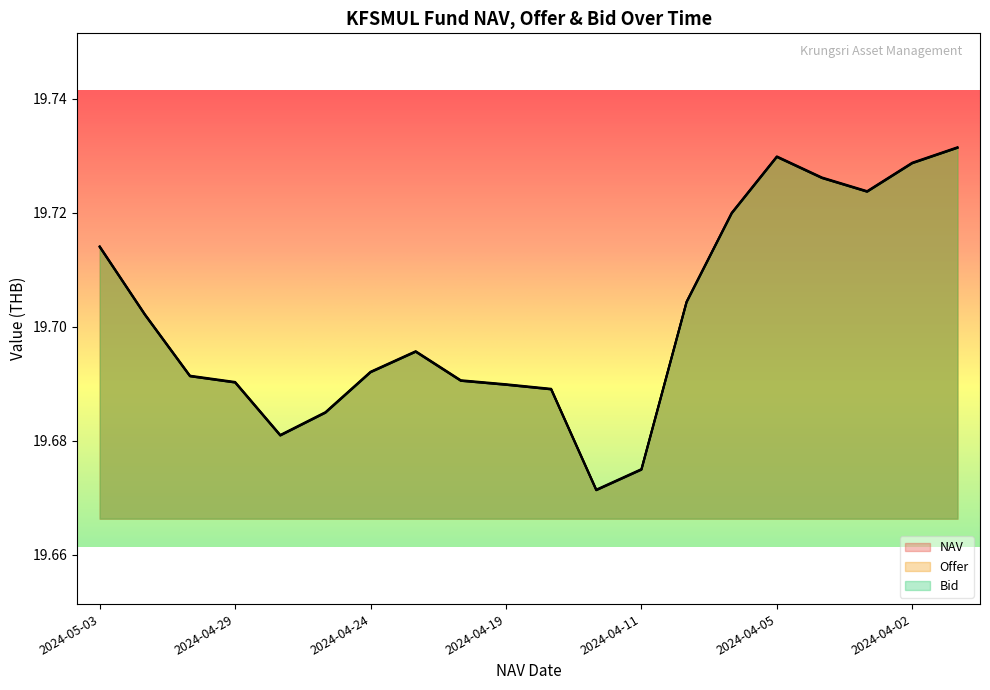

Which series has the widest spread of values?

NAV